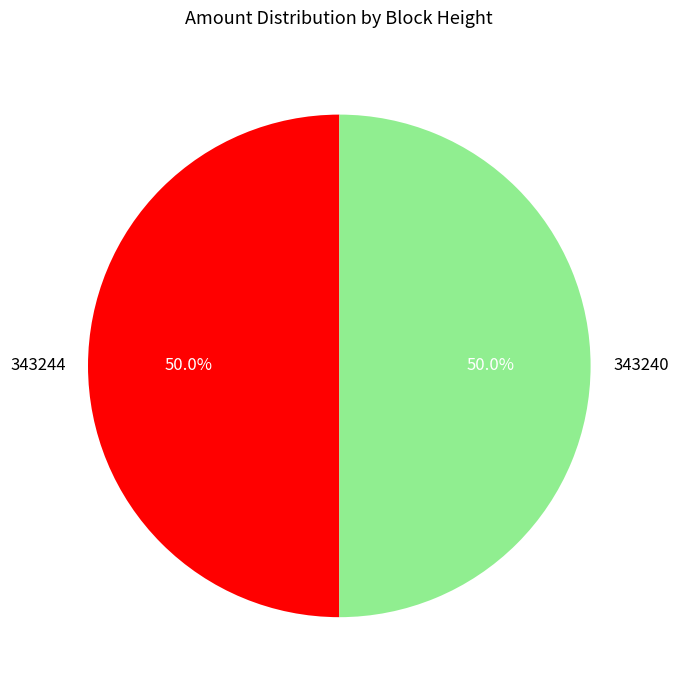

The 343240 slice represents 50% of the pie. True or false?

True